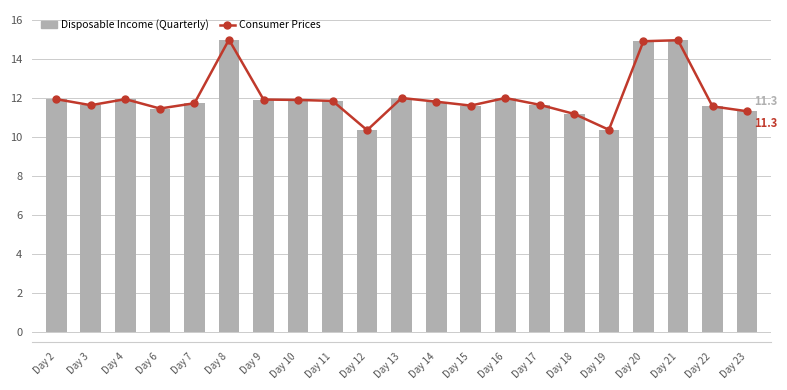

Where does the Disposable Income (Quarterly) series first go above 11?

Day 2